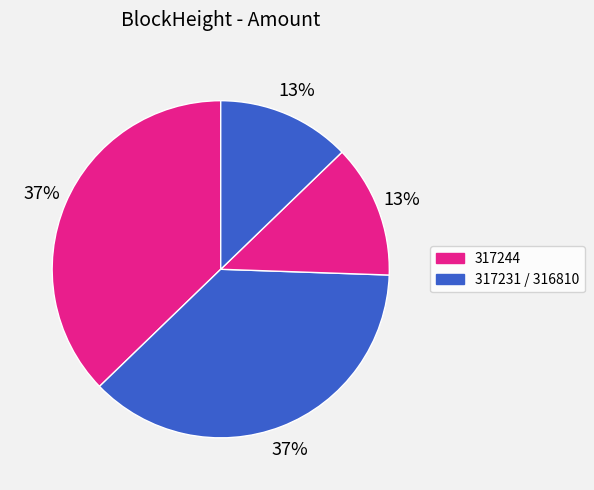

How many segments does this pie chart have?

4